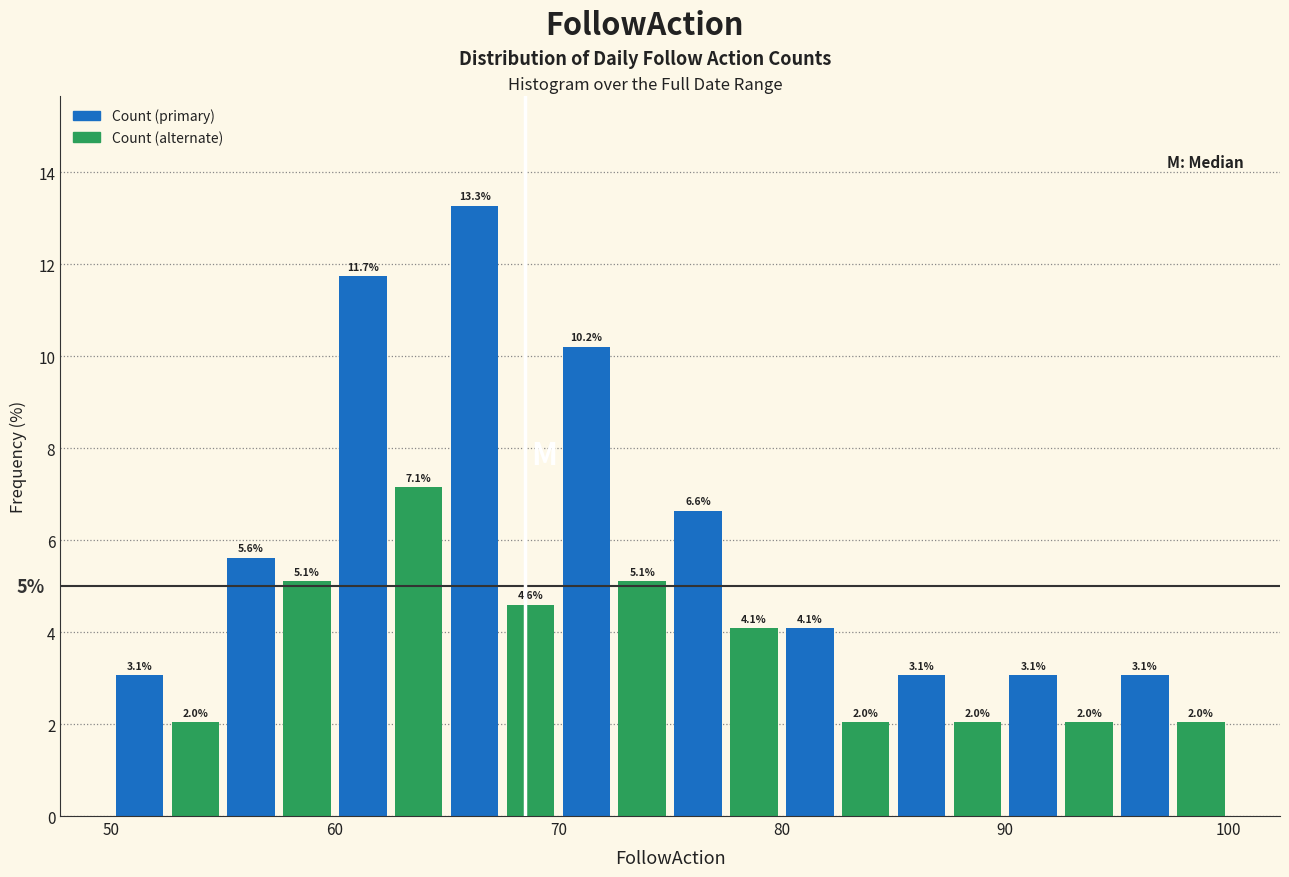

Read against the x-axis, roughly where is the centre of the tallest bar?

66